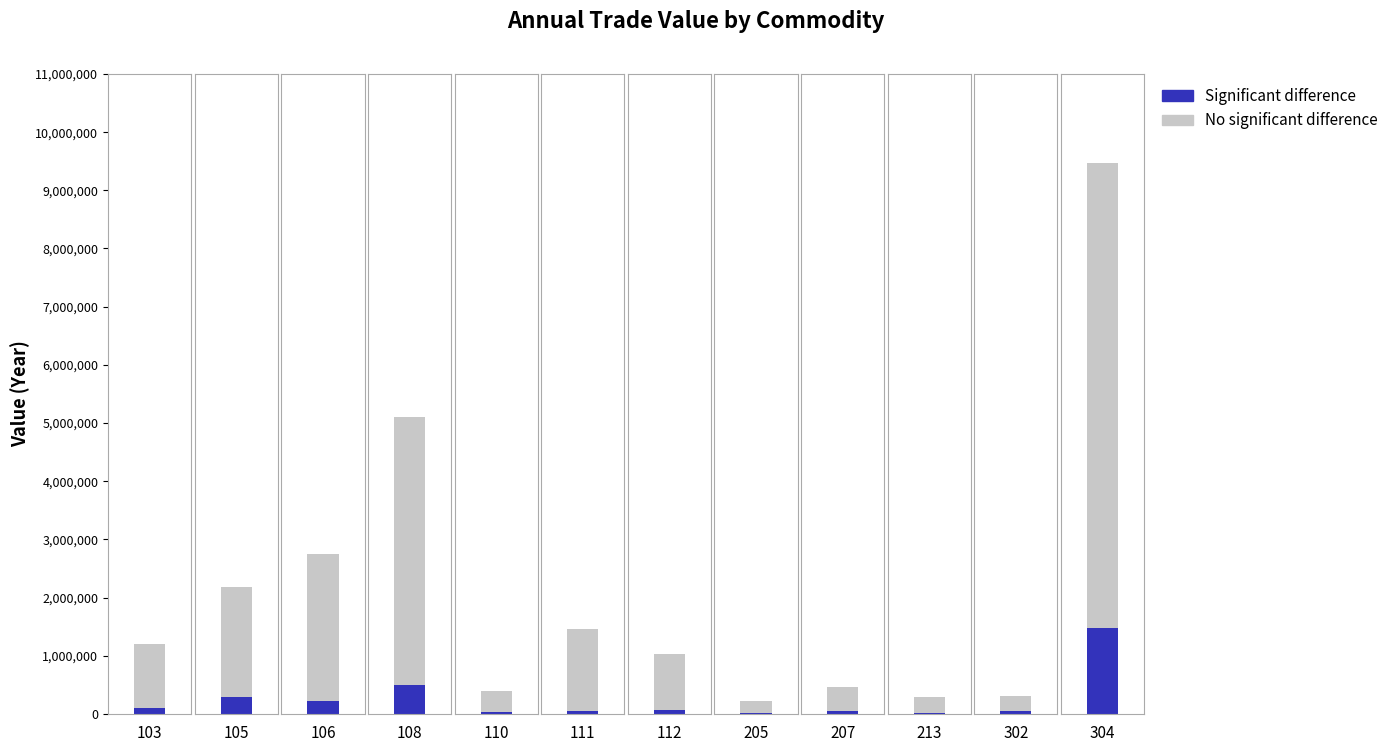

Which category has the highest value in the Value-Nov series?

304